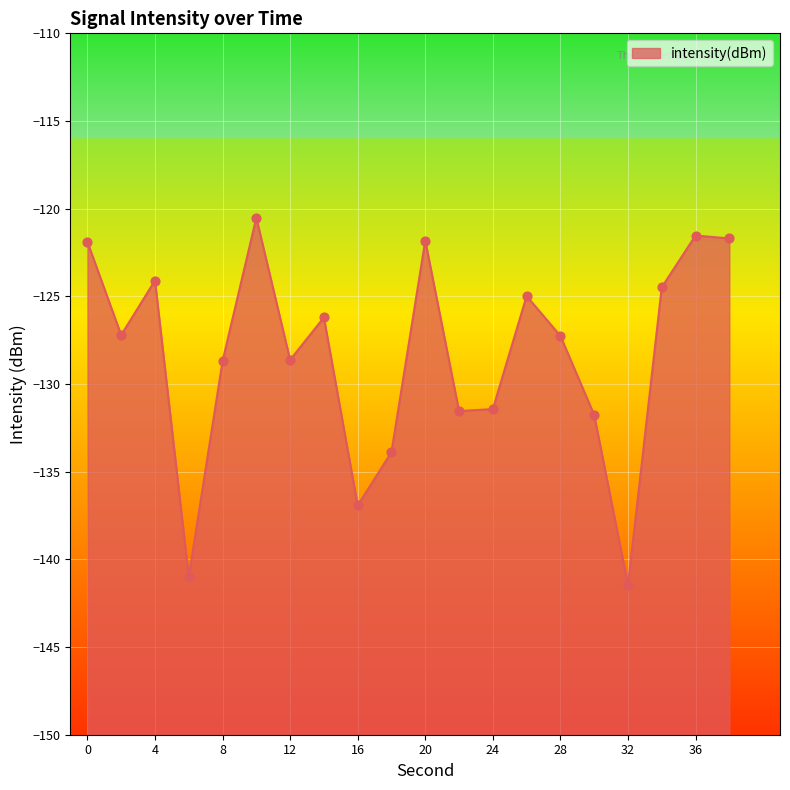

Which has a higher value, 28 or 38?

38